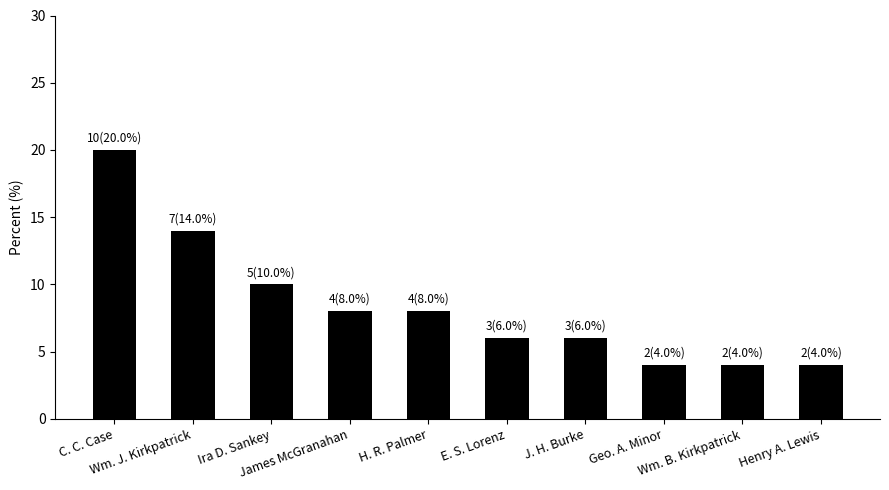

How many data points does each series have?

10